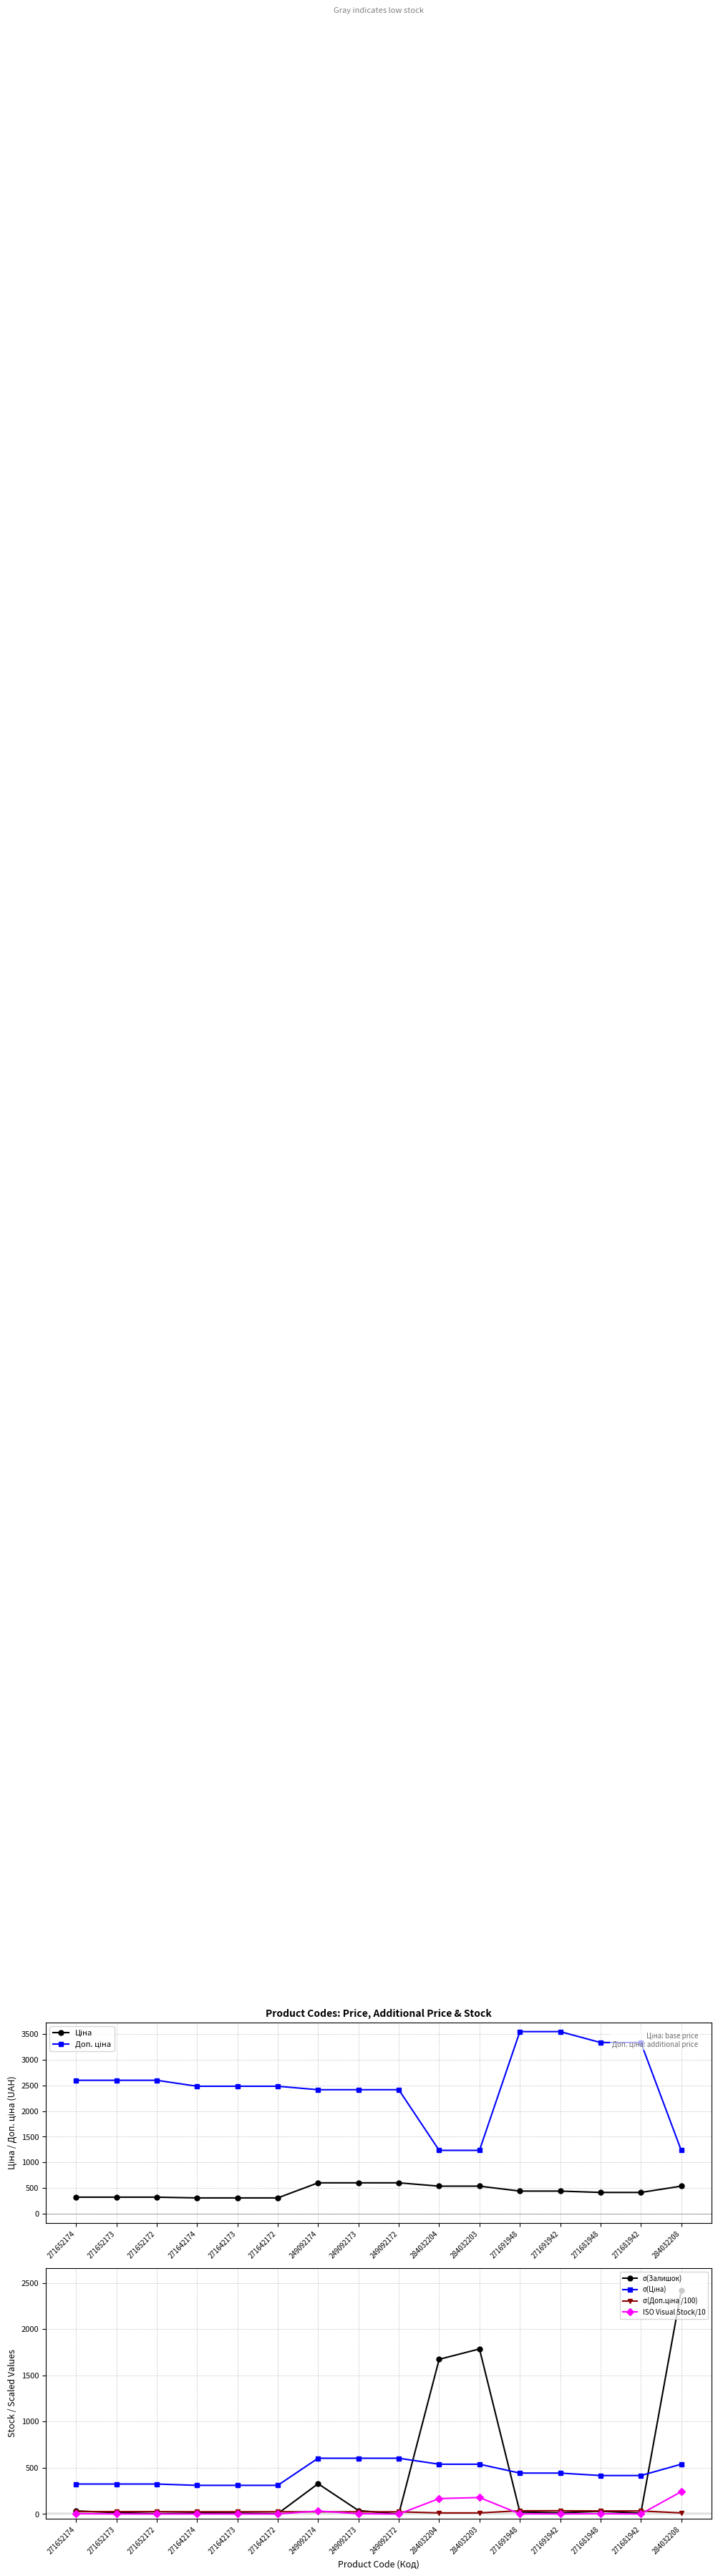

Is this an area chart (filled region under the line)?

No